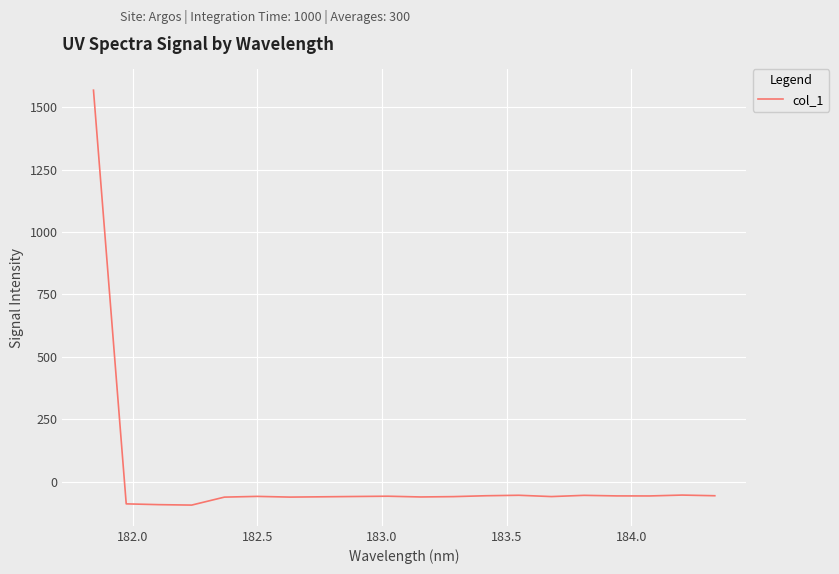

What is the smallest value displayed?

-93.7